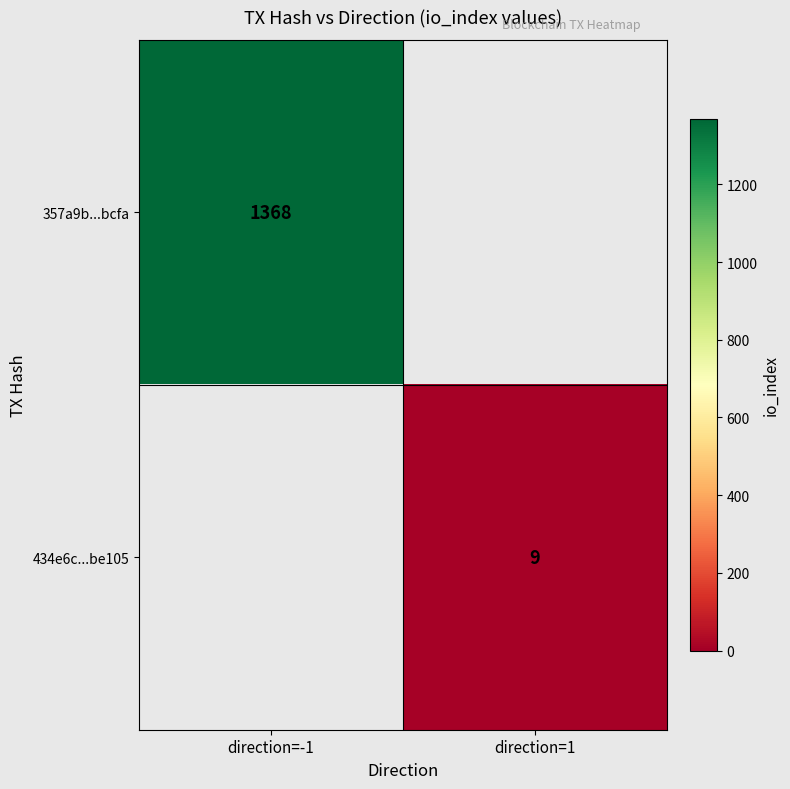

The value of 357a9b...bcfa at direction=-1 is 1368. True or false?

True